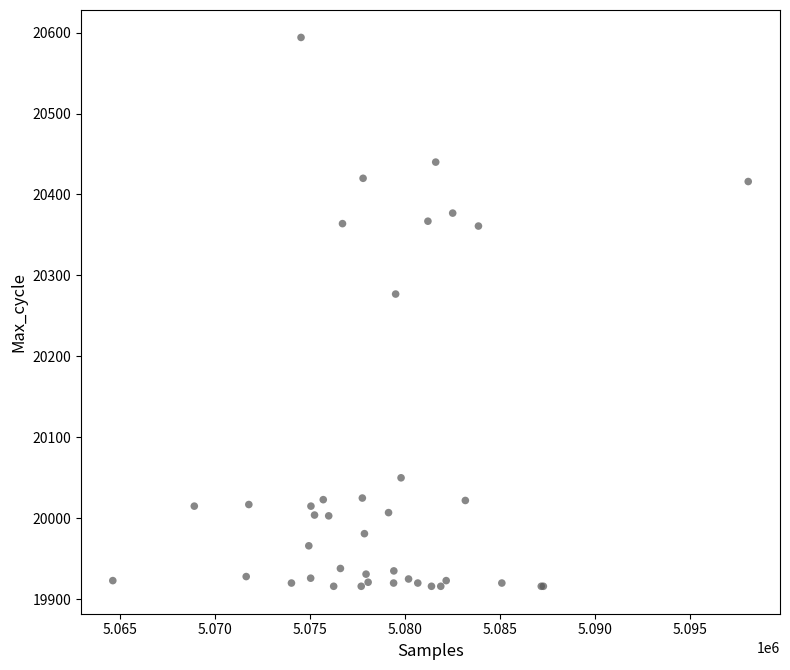

What Y value in the scatter plot is closest to 20255?

20277